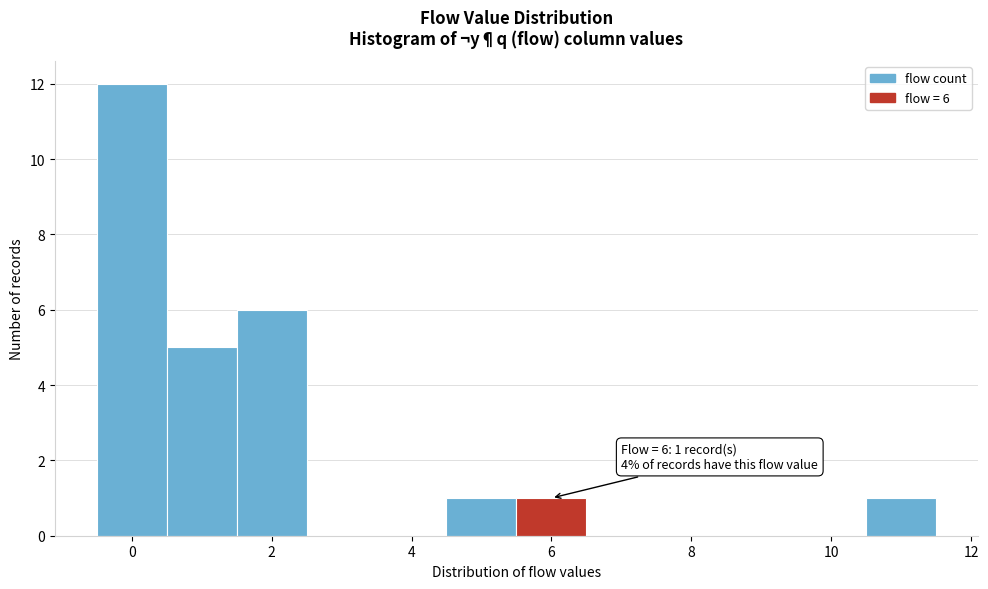

Over which range of the x-axis is the bar tallest?

-0.5 to 0.5